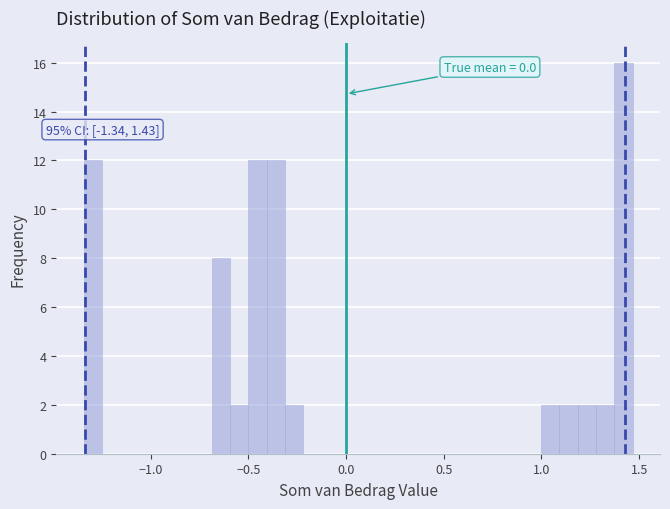

Around what value on the x-axis is the tallest bar? Give the approximate position of its centre, as read against the axis.

1.40